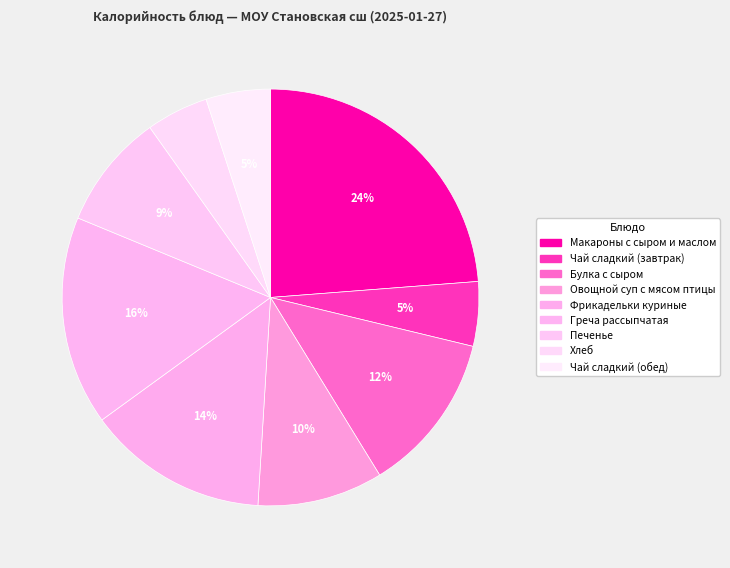

Is Чай сладкий (завтрак) the majority of the pie?

No